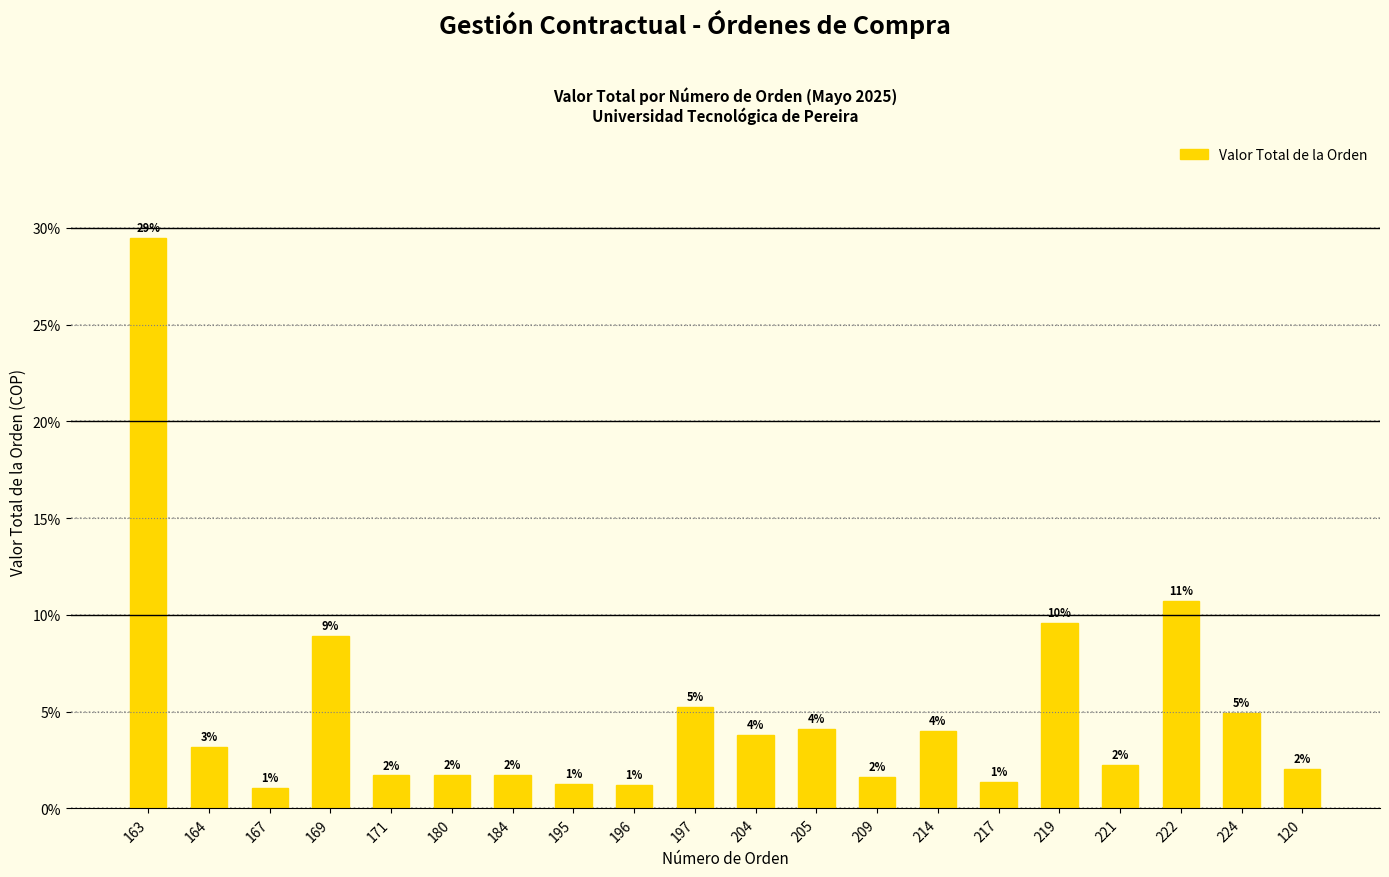

What is the sum of all values?

100.0